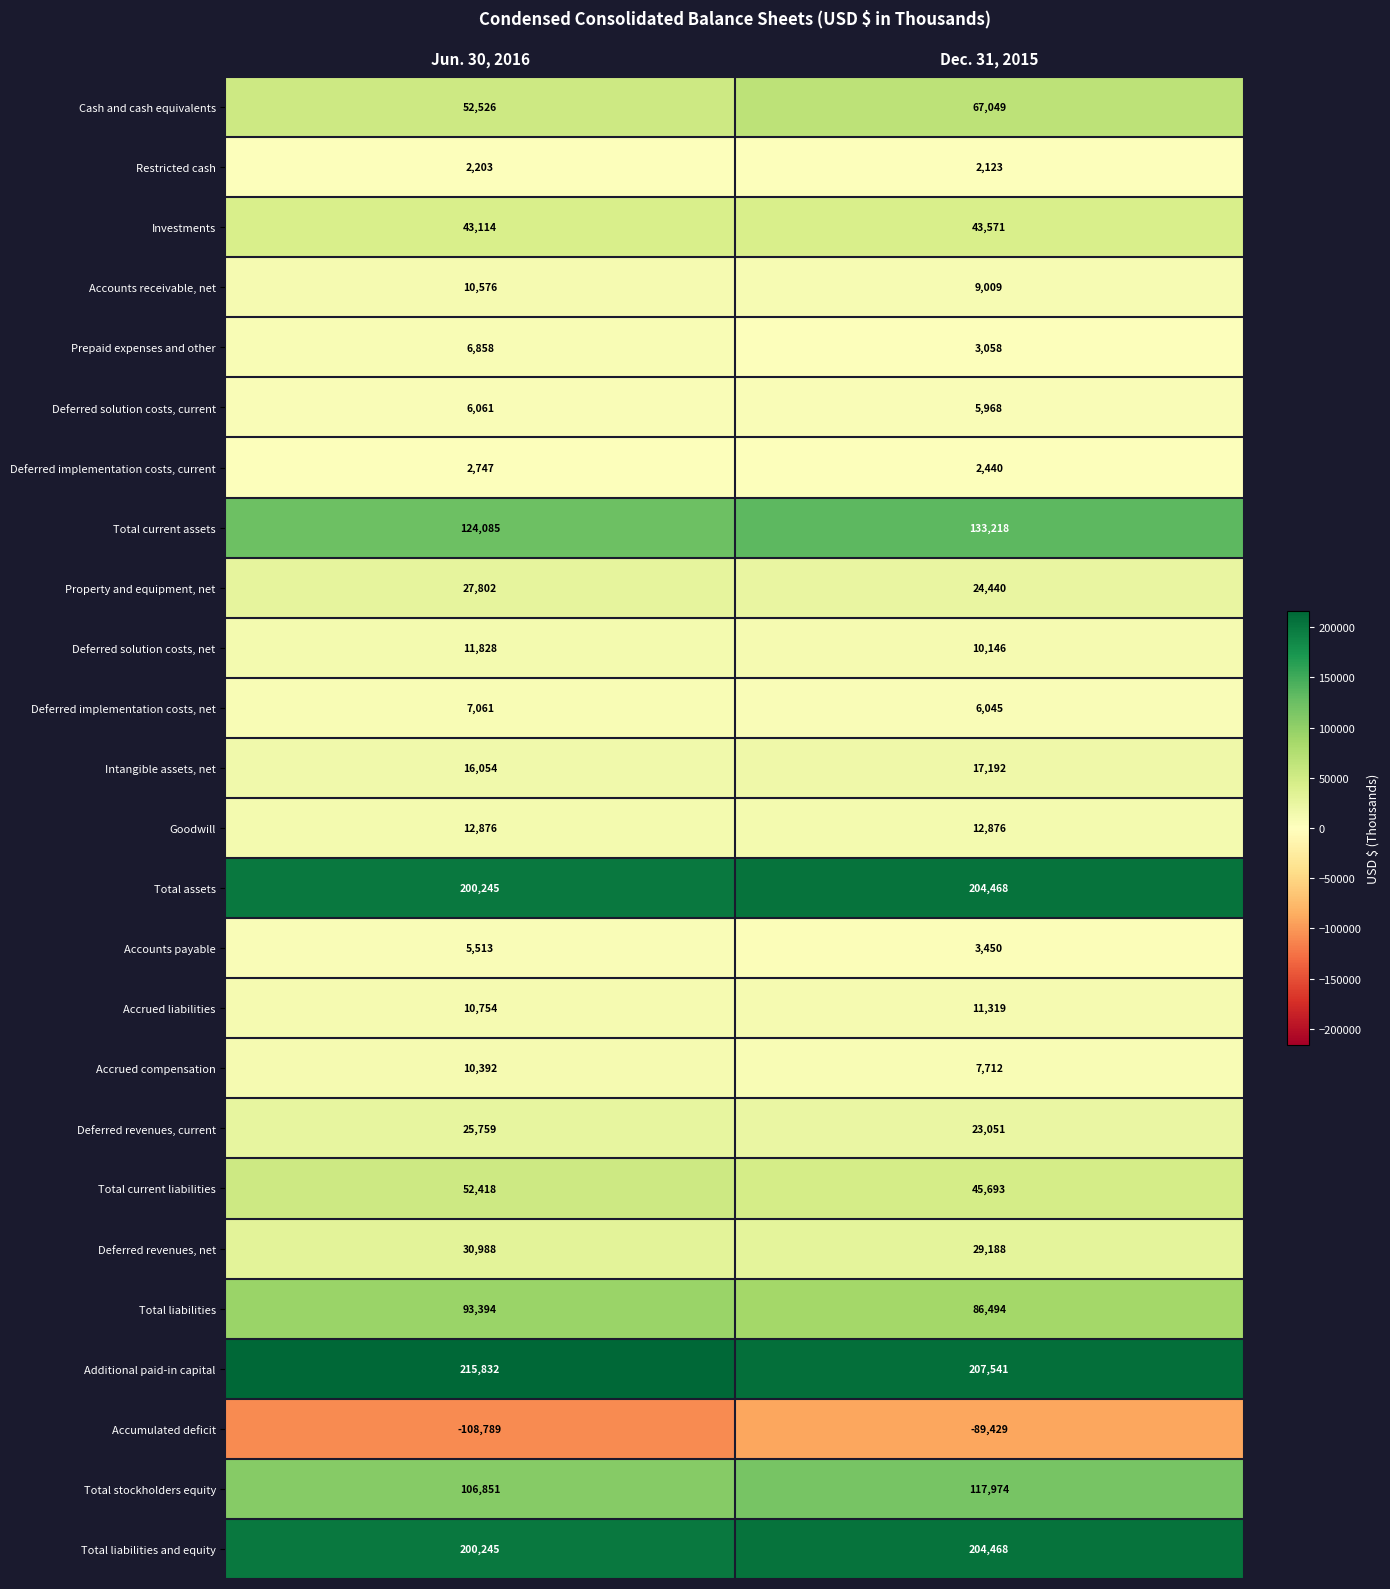

Is it true that Accumulated deficit equals -170656 at Jun. 30, 2016?

False